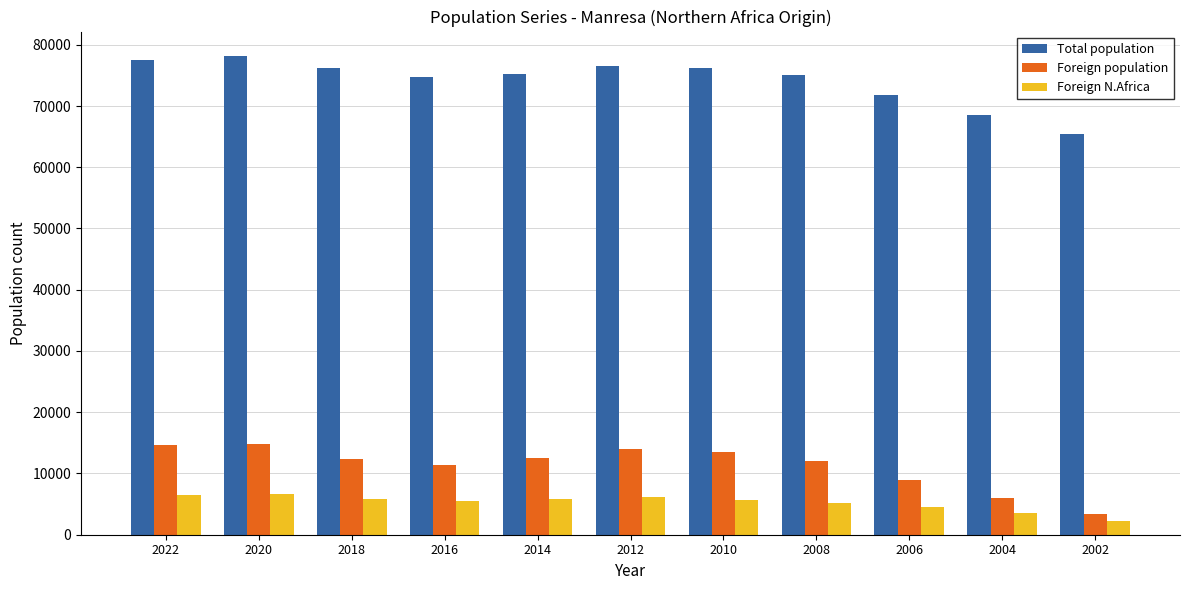

What is the value of the Total population bar at the 8th from the left?

75053